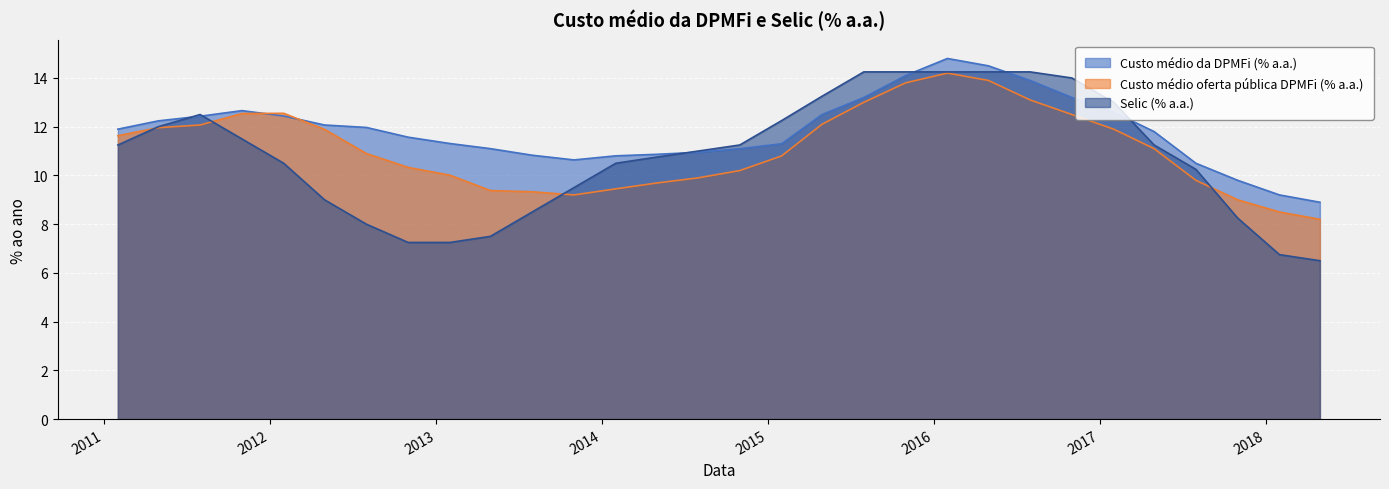

What is the difference between the second highest and second lowest values in the Custo médio oferta pública DPMFi (% a.a.) series?

5.4